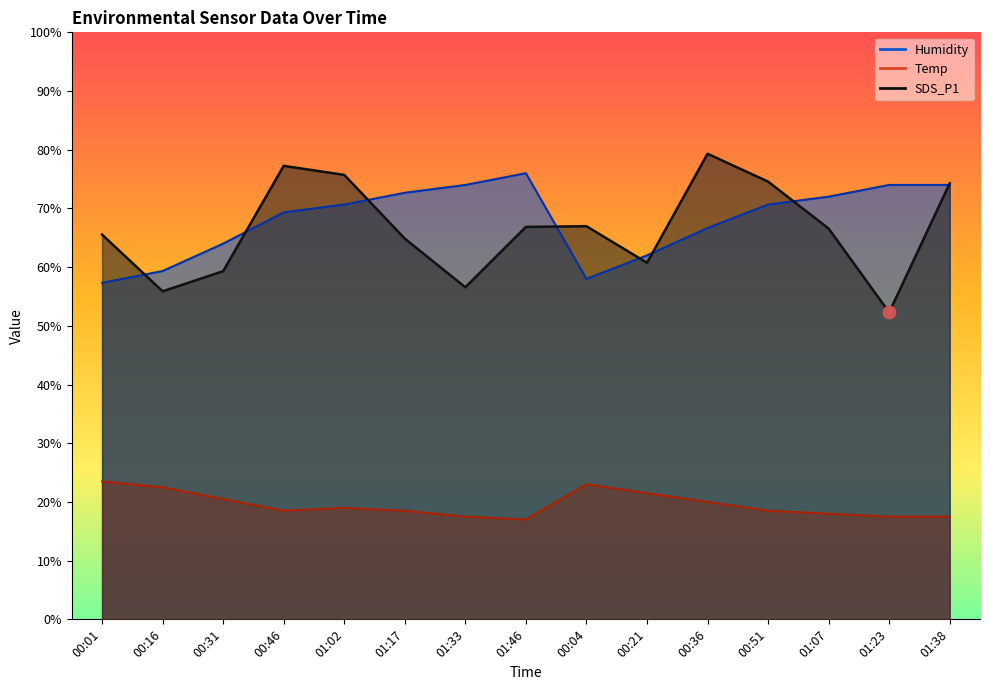

Is the value of SDS_P1 at 01:46 greater than the value of Temp at 01:23?

Yes